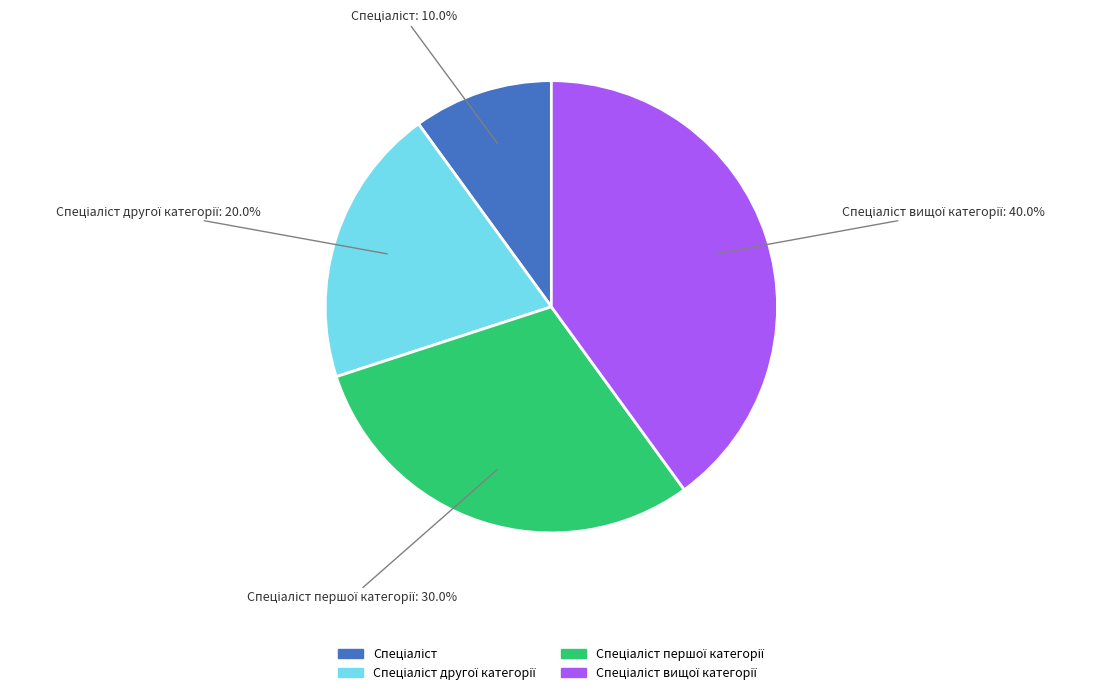

Is there a majority slice in this chart?

No